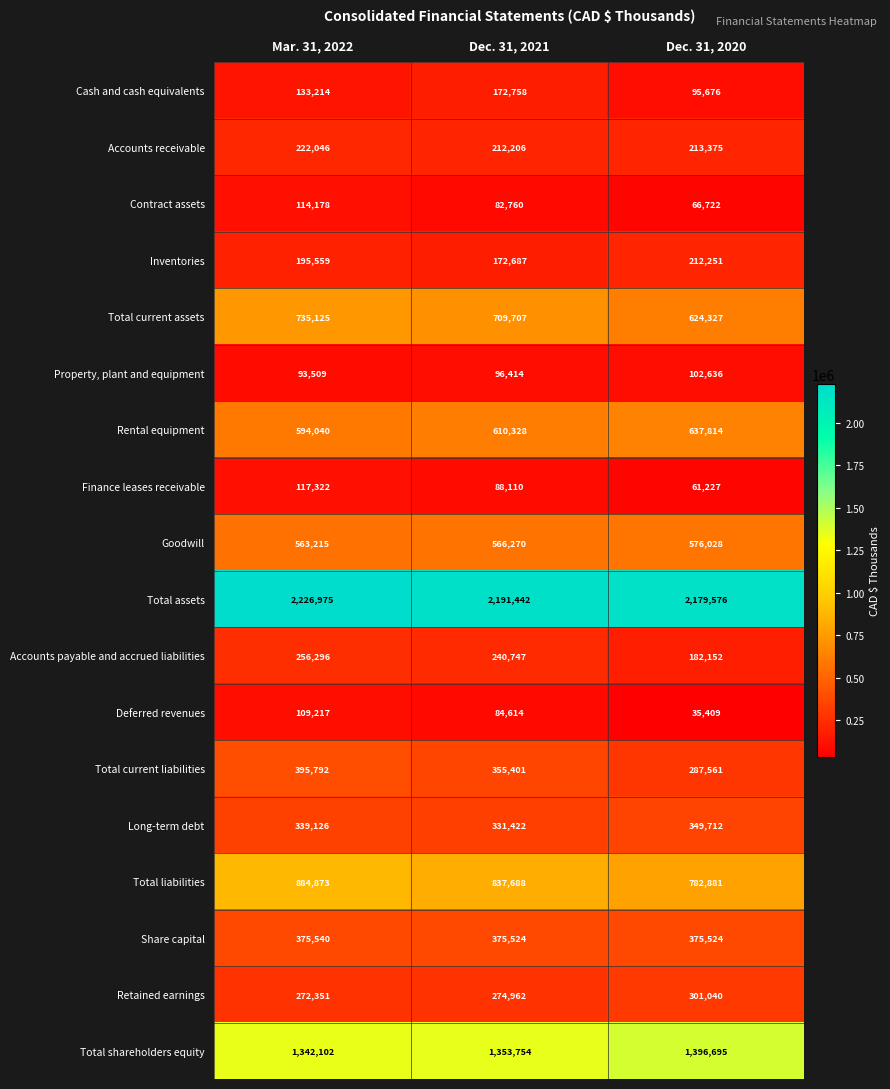

Which category has the lowest value across all series?

Dec. 31, 2020